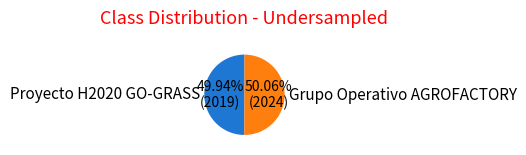

What percentage do Proyecto H2020 GO-GRASS and Grupo Operativo AGROFACTORY together represent?

100.0%